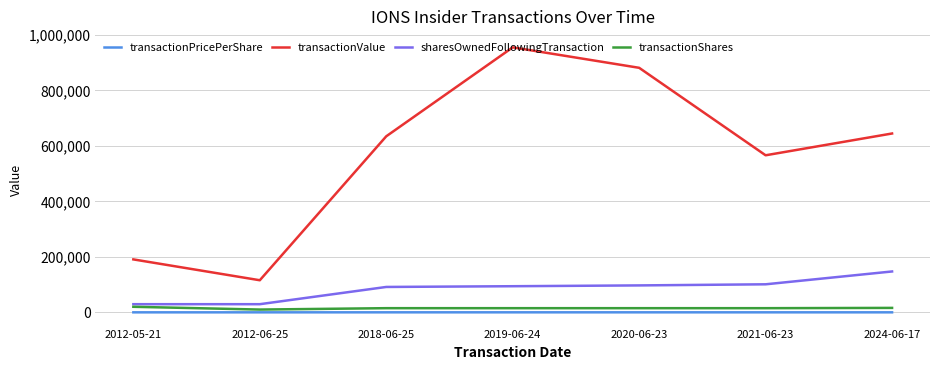

The value of transactionValue at 2024-06-17 is 644640.0. True or false?

True